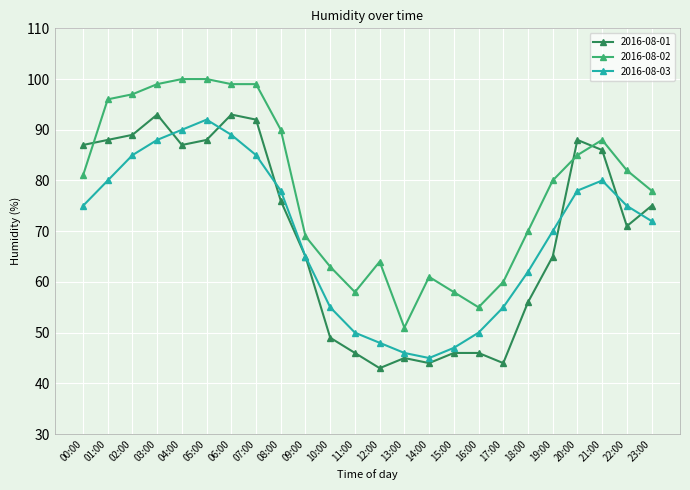

Reading left to right, transcribe all the data shown in this chart.

2016-08-01: 87	88	89	93	87	88	93	92	76	65	49	46	43	45	44	46	46	44	56	65	88	86	71	75
2016-08-02: 81	96	97	99	100	100	99	99	90	69	63	58	64	51	61	58	55	60	70	80	85	88	82	78
2016-08-03: 75	80	85	88	90	92	89	85	78	65	55	50	48	46	45	47	50	55	62	70	78	80	75	72